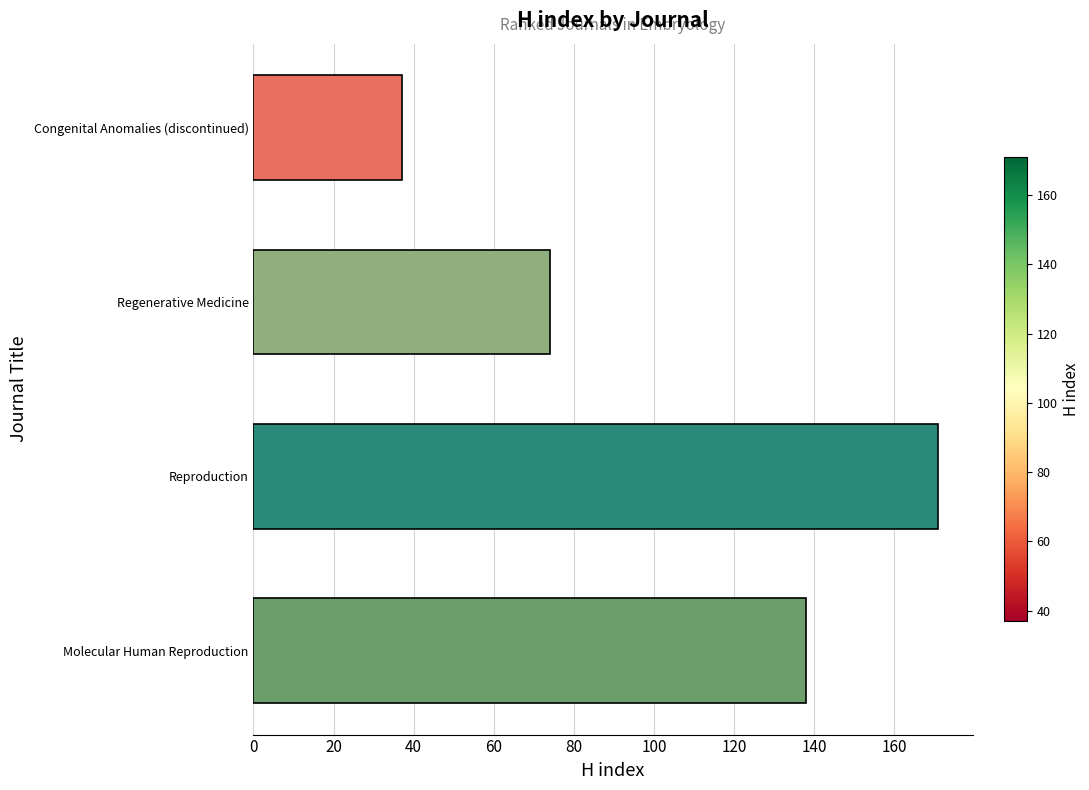

Reading top to bottom, transcribe all the data shown in this chart.

Congenital Anomalies (discontinued)=37	Regenerative Medicine=74	Reproduction=171	Molecular Human Reproduction=138